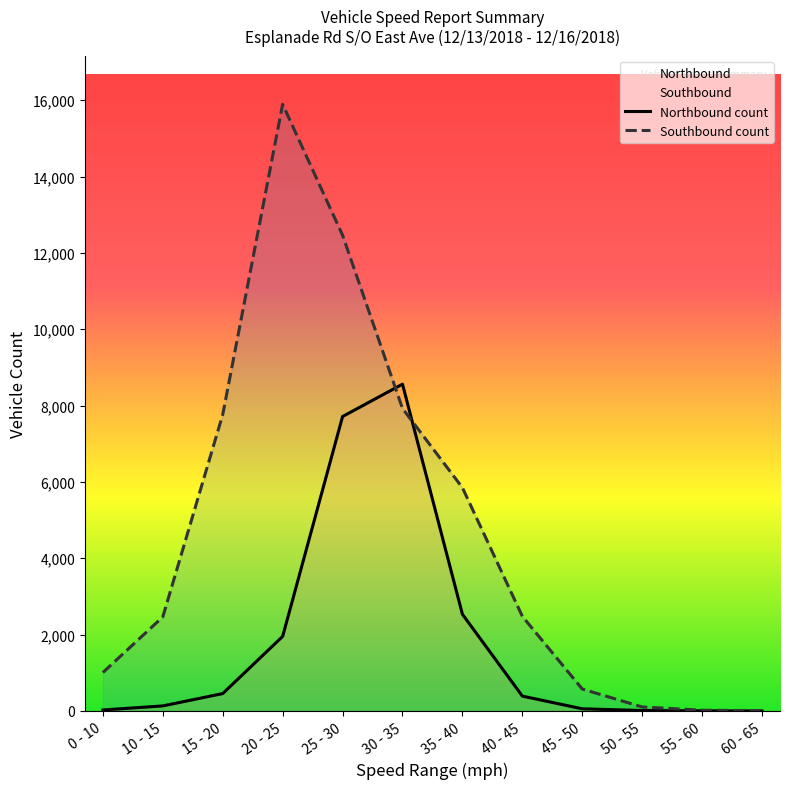

How many data points in Northbound count are less than 389?

6